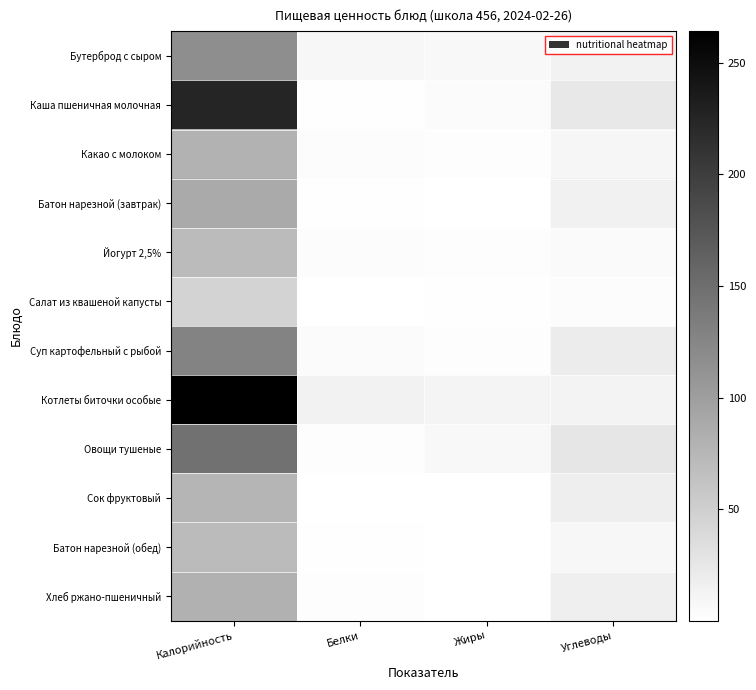

Which series has the widest spread of values?

Котлеты биточки особые